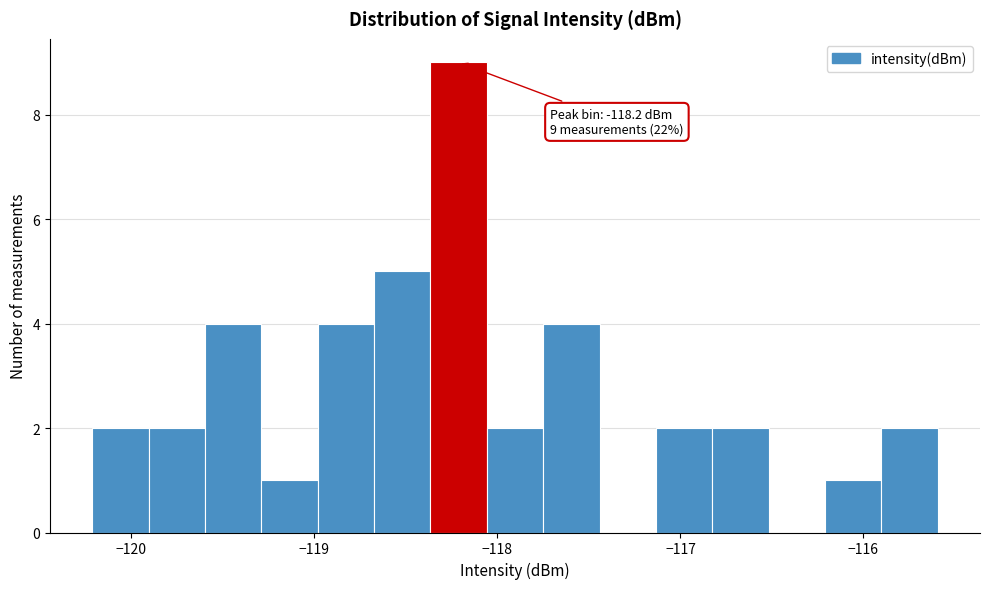

Read against the x-axis, roughly where is the centre of the tallest bar?

-118.2